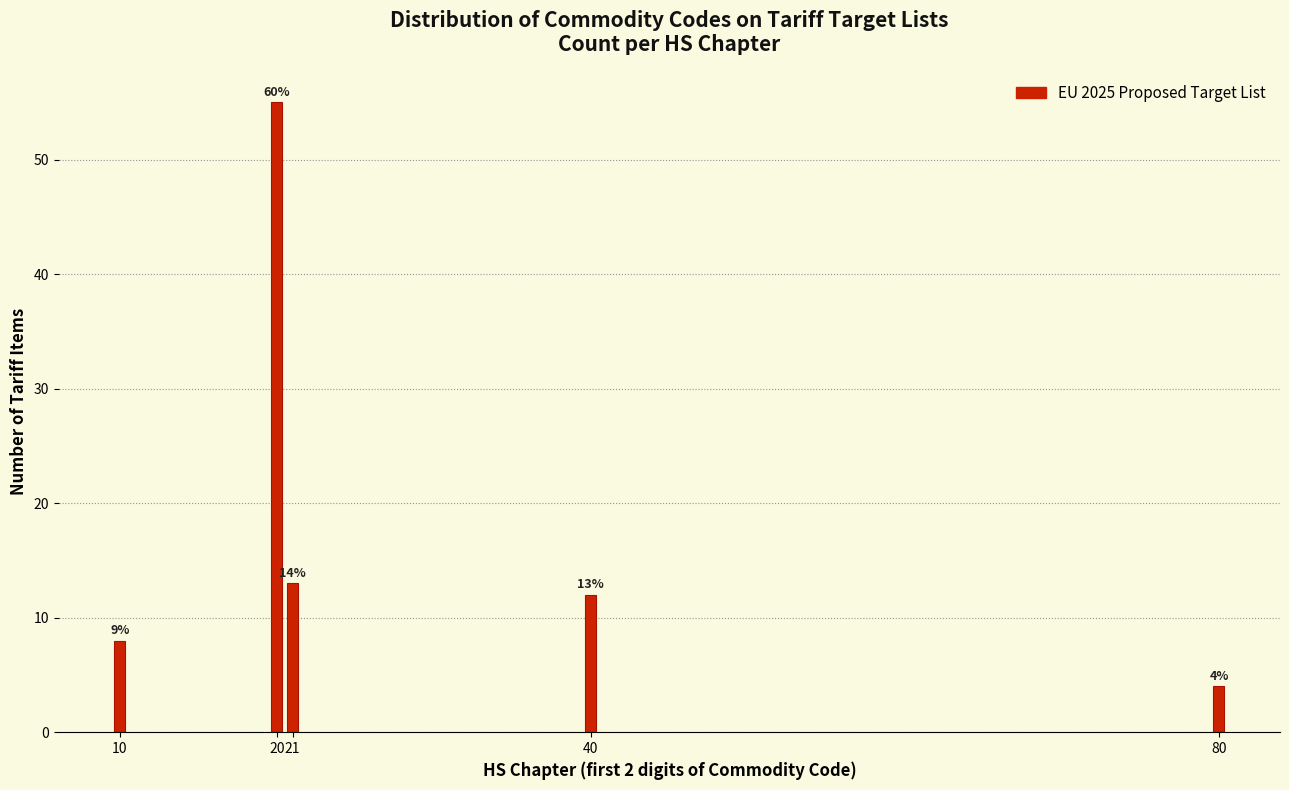

How many bars are there in total?

5